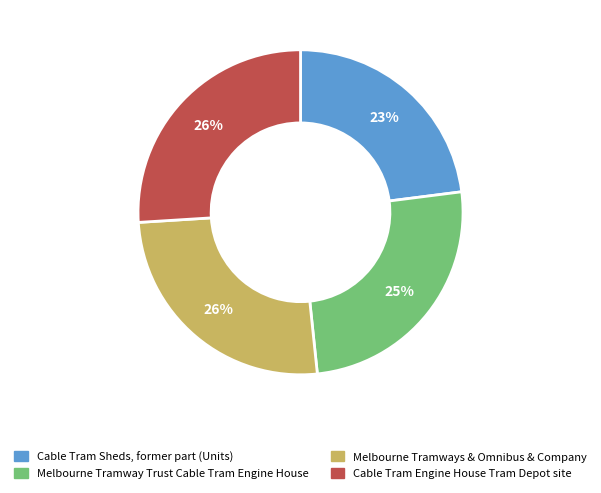

Do Melbourne Tramway Trust Cable Tram Engine House and Cable Tram Engine House Tram Depot site together represent more than half of the pie?

Yes